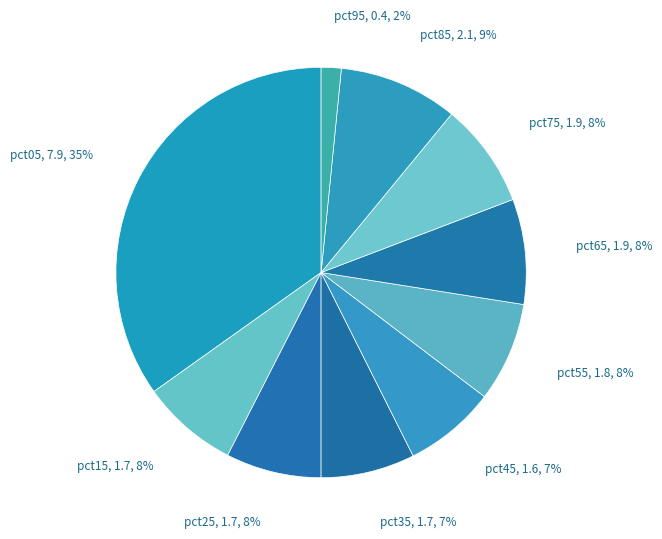

To the nearest percent, what is the average slice percentage?

10%